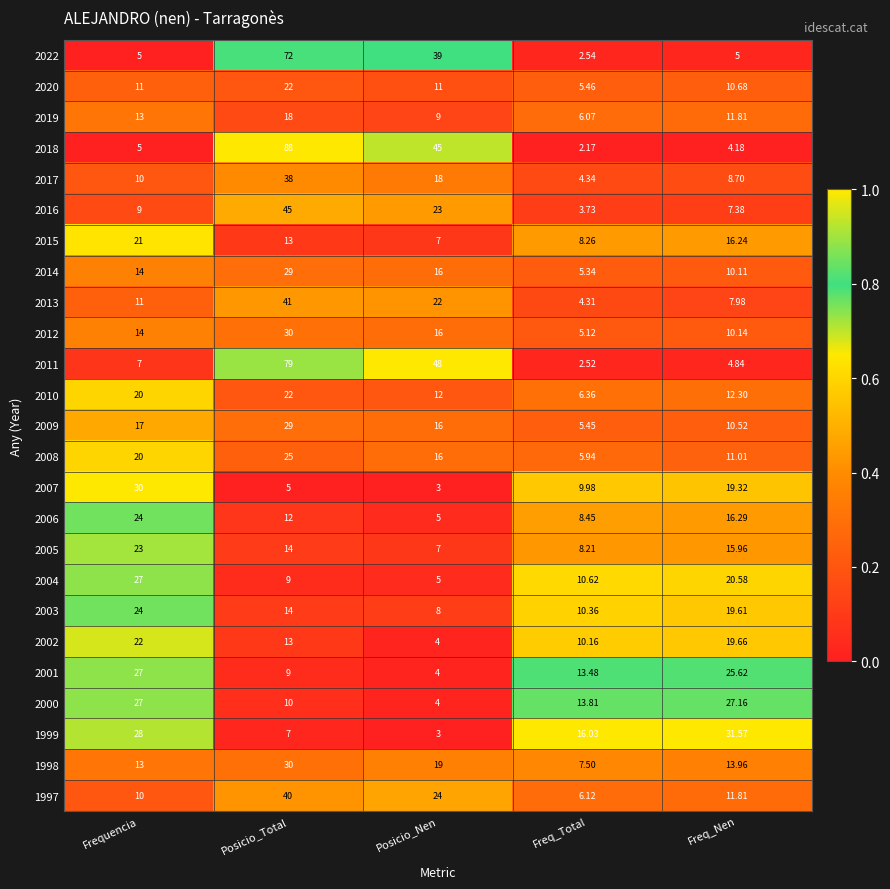

Which category has the lowest value in the 2002 series?

Posicio_Nen